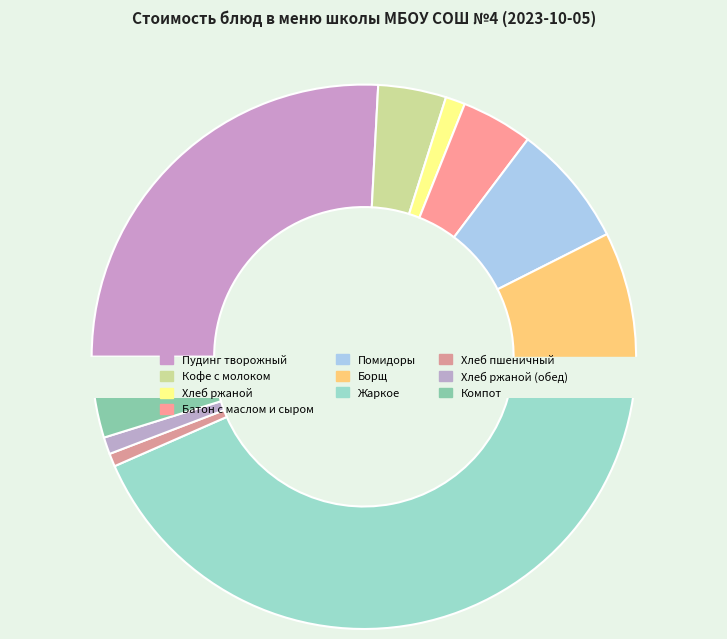

How many slices are in this pie chart?

10